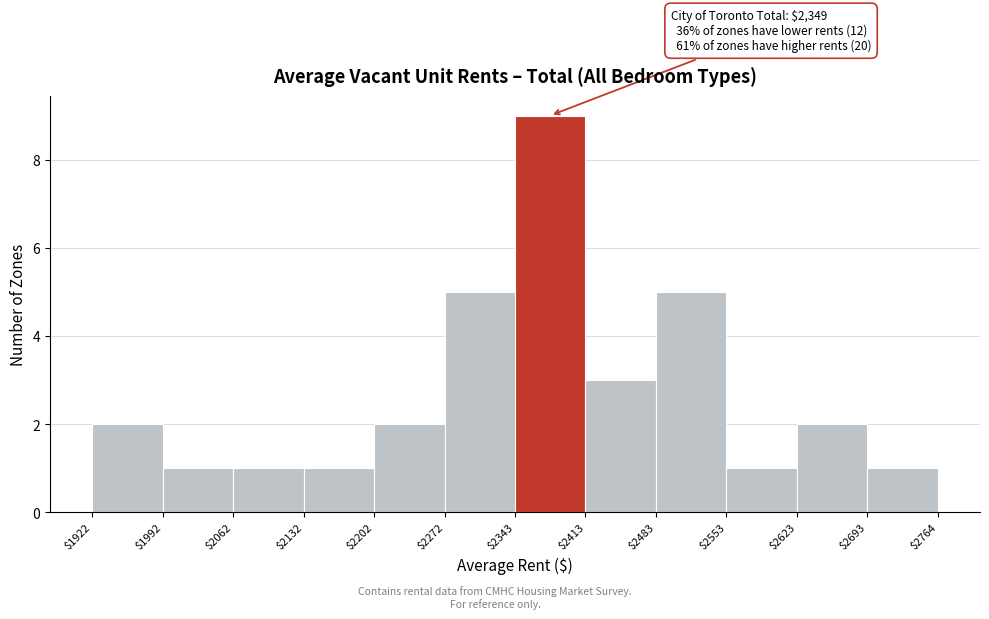

Over which range of the x-axis is the bar tallest?

$2343 to $2413